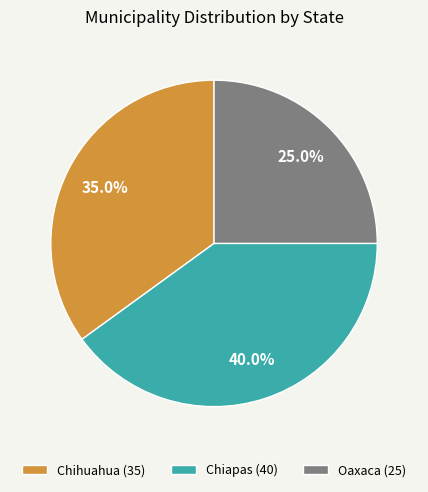

Between Chihuahua (35) and Oaxaca (25), which is larger?

Chihuahua (35)